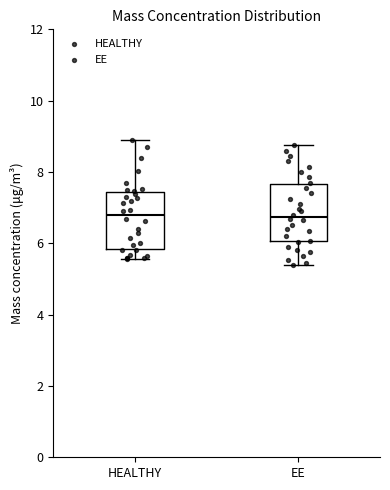

Reading left to right, transcribe this box plot: for each box, give where its median line is, the range the box spans, and where its two whiskers end, as read against the y-axis. The values are not printed on the chart, so give them approximately, as read against the axis.

HEALTHY: median 6.8, box 5.8 to 7.4, whiskers 5.6 to 9.0
EE: median 6.8, box 6.0 to 7.6, whiskers 5.4 to 8.8